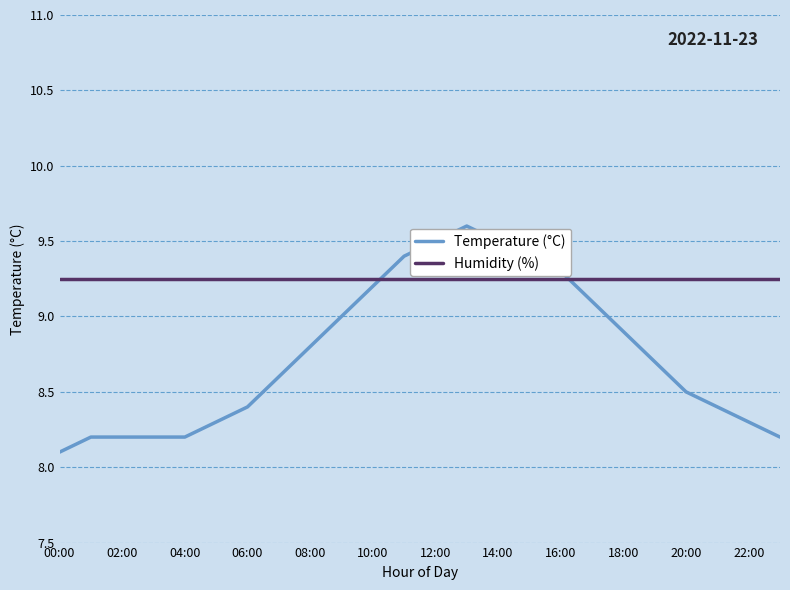

Which series has the largest total across all categories?

Humidity (%)